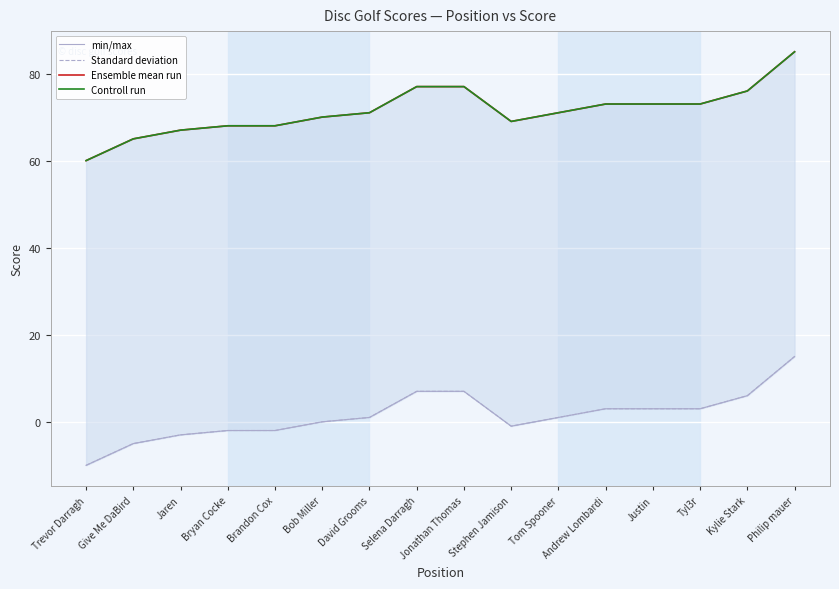

How many data points in min/max are less than 1?

7